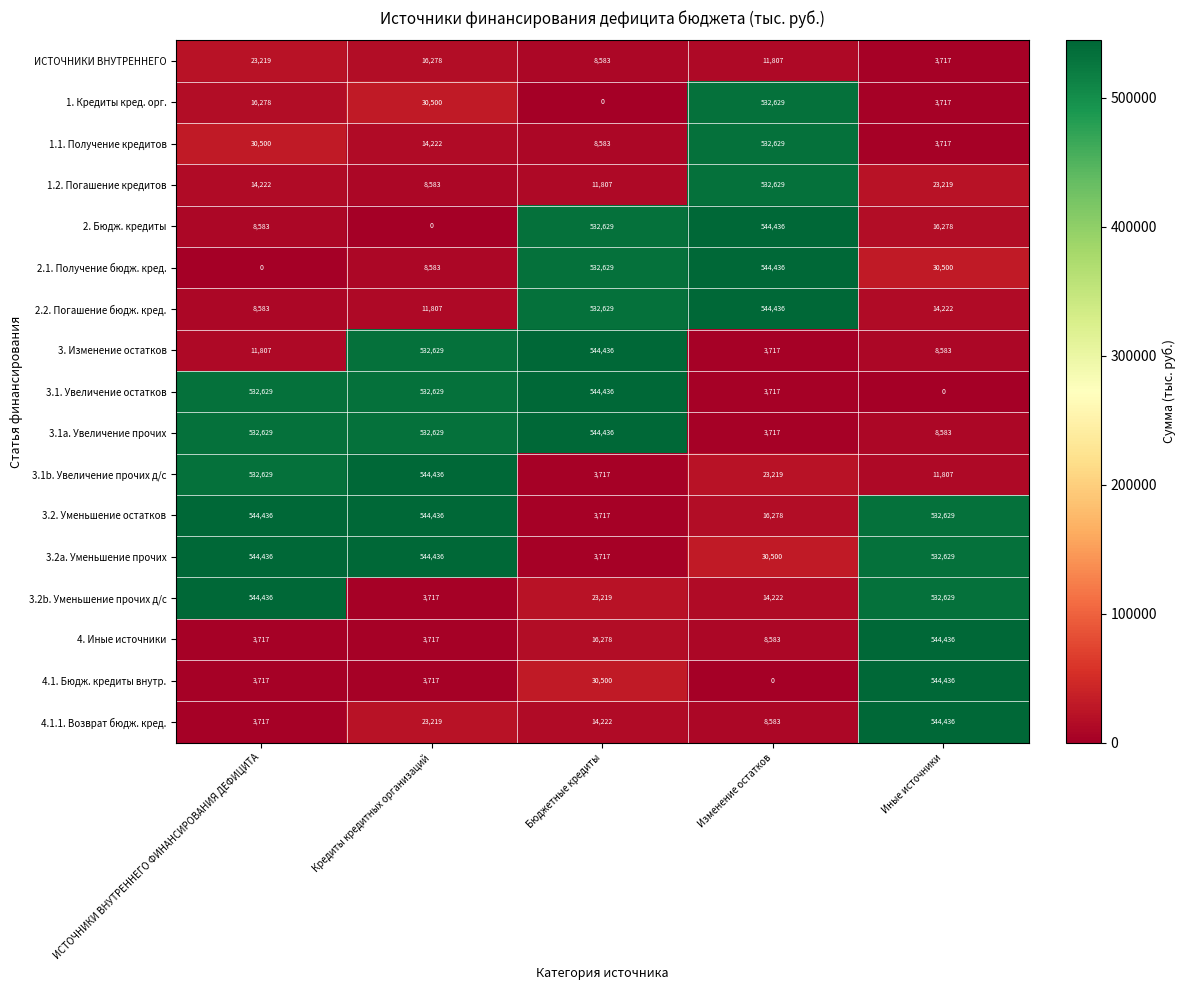

What is the total value across all series at Иные источники?

3355538